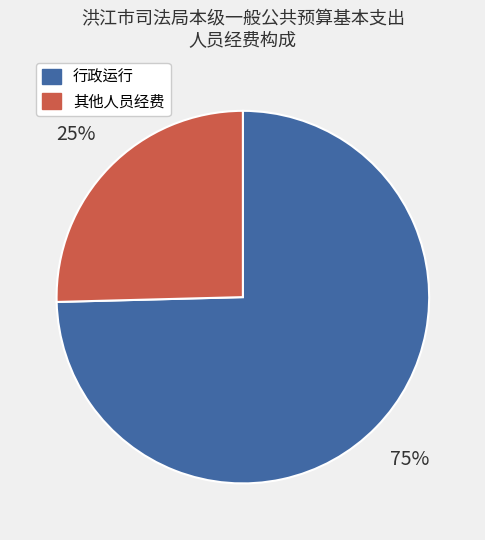

Between 行政运行 and 其他人员经费, which is larger?

行政运行